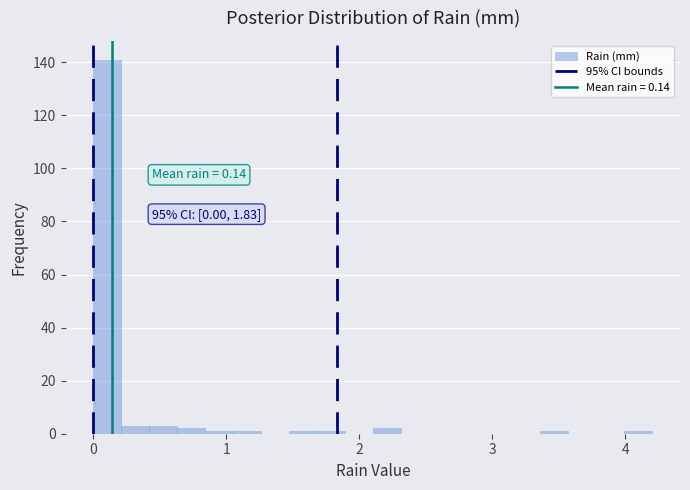

Around what value on the x-axis is the tallest bar? Give the approximate position of its centre, as read against the axis.

0.1